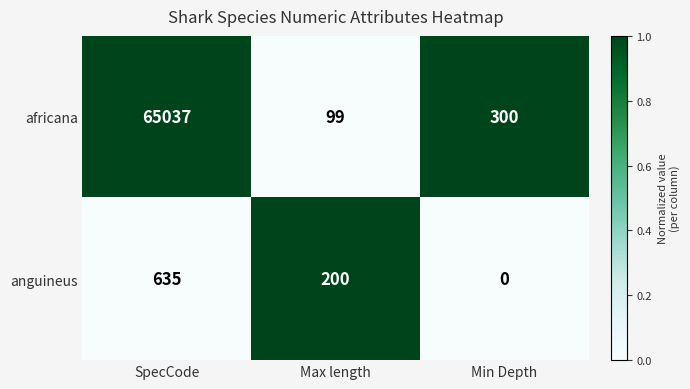

Which series has the largest total across all categories?

africana